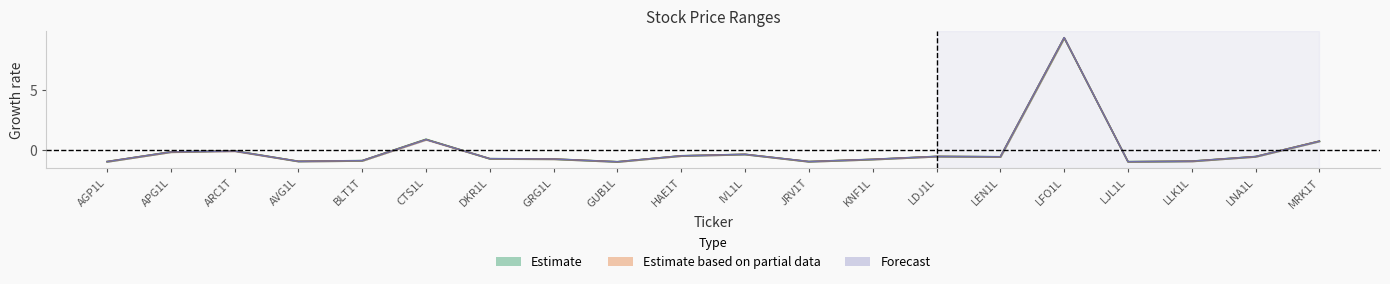

How many intersections are there between High and Open?

8